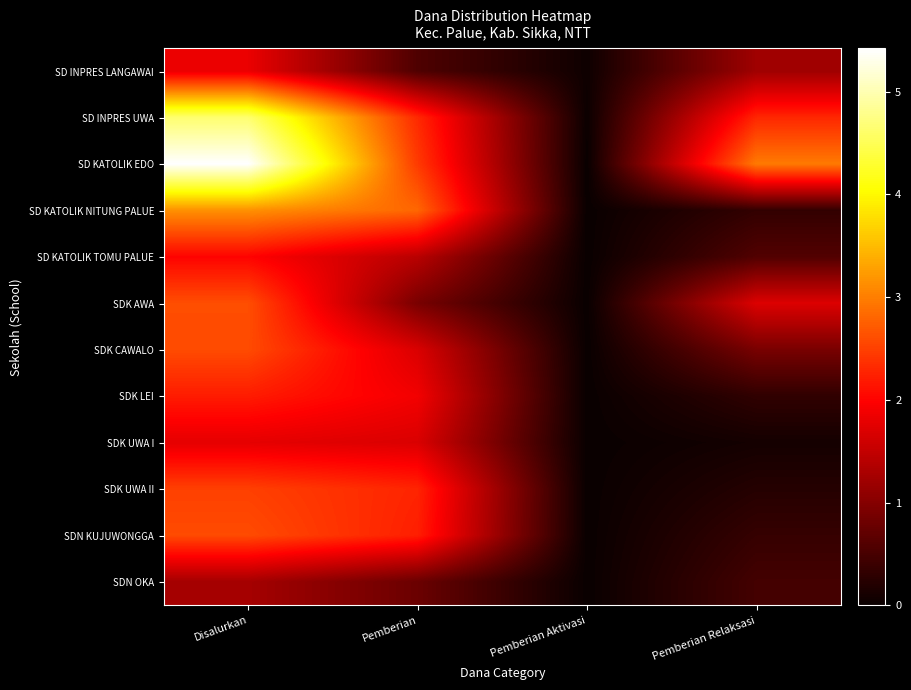

Reading left to right, list all the values displayed in this chart.

SD INPRES LANGAWAI: Disalurkan=18225000	Pemberian=5625000	Pemberian Aktivasi=450000	Pemberian Relaksasi=12150000
SD INPRES UWA: Disalurkan=46350000	Pemberian=23175000	Pemberian Aktivasi=225000	Pemberian Relaksasi=22950000
SD KATOLIK EDO: Disalurkan=54225000	Pemberian=24525000	Pemberian Aktivasi=0	Pemberian Relaksasi=29700000
SD KATOLIK NITUNG PALUE: Disalurkan=31500000	Pemberian=28125000	Pemberian Aktivasi=0	Pemberian Relaksasi=3375000
SD KATOLIK TOMU PALUE: Disalurkan=20025000	Pemberian=14175000	Pemberian Aktivasi=0	Pemberian Relaksasi=5850000
SDK AWA: Disalurkan=26100000	Pemberian=9000000	Pemberian Aktivasi=0	Pemberian Relaksasi=17100000
SDK CAWALO: Disalurkan=25875000	Pemberian=16875000	Pemberian Aktivasi=0	Pemberian Relaksasi=9000000
SDK LEI: Disalurkan=22050000	Pemberian=18900000	Pemberian Aktivasi=0	Pemberian Relaksasi=3150000
SDK UWA I: Disalurkan=17775000	Pemberian=16875000	Pemberian Aktivasi=0	Pemberian Relaksasi=900000
SDK UWA II: Disalurkan=24975000	Pemberian=22725000	Pemberian Aktivasi=0	Pemberian Relaksasi=2250000
SDN KUJUWONGGA: Disalurkan=25875000	Pemberian=22275000	Pemberian Aktivasi=0	Pemberian Relaksasi=3600000
SDN OKA: Disalurkan=12600000	Pemberian=7875000	Pemberian Aktivasi=0	Pemberian Relaksasi=4725000